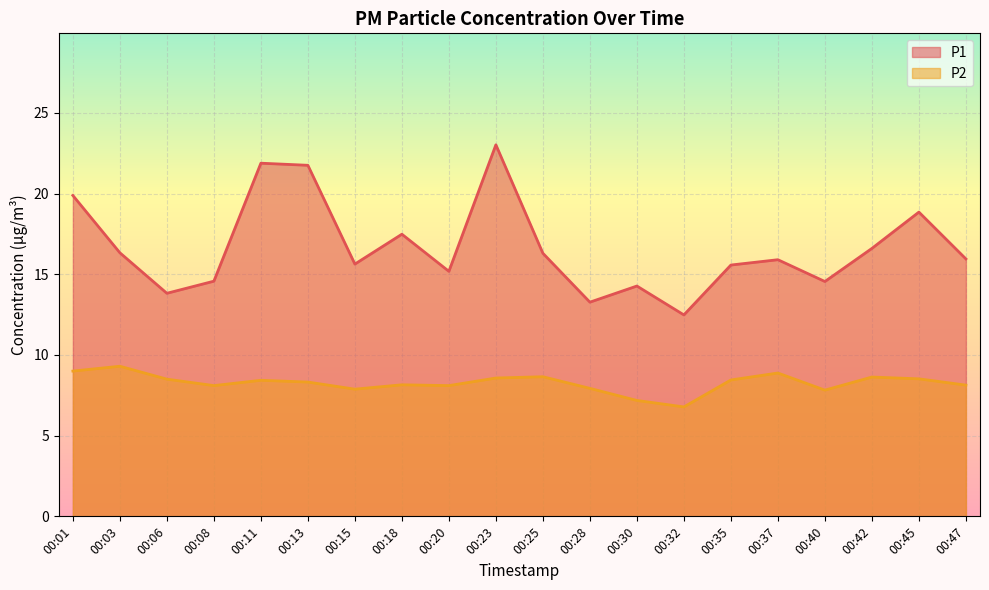

Where does the P1 series first go above 15?

00:01